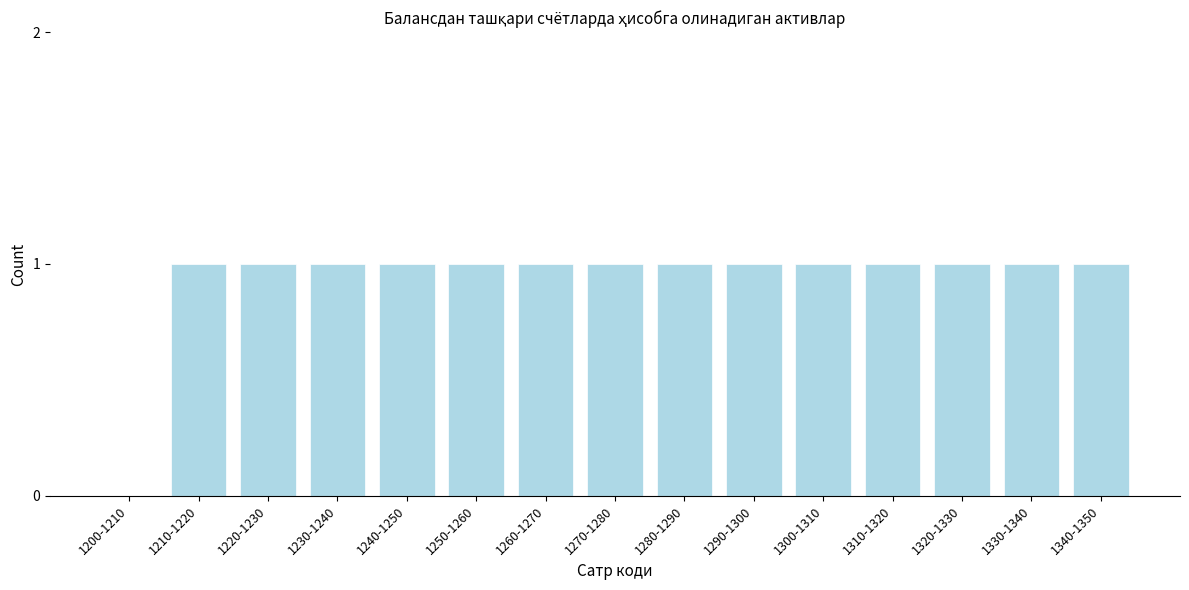

Reading right to left, list all the values displayed in this chart.

1340-1350=1	1330-1340=1	1320-1330=1	1310-1320=1	1300-1310=1	1290-1300=1	1280-1290=1	1270-1280=1	1260-1270=1	1250-1260=1	1240-1250=1	1230-1240=1	1220-1230=1	1210-1220=1	1200-1210=0